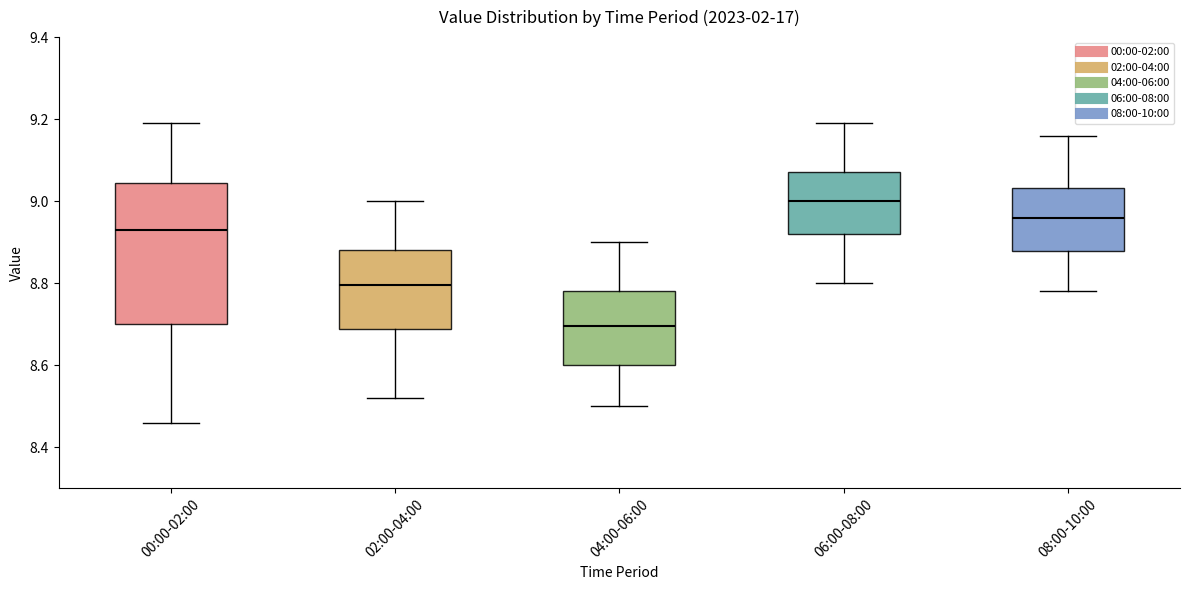

Which box's median line is the highest?

06:00-08:00